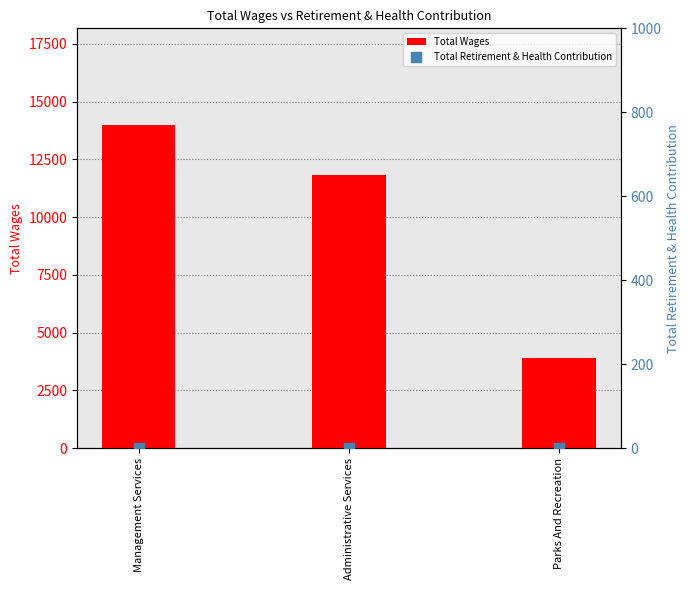

What are all the series names shown in the legend?

Total Wages, Total Retirement & Health Contribution